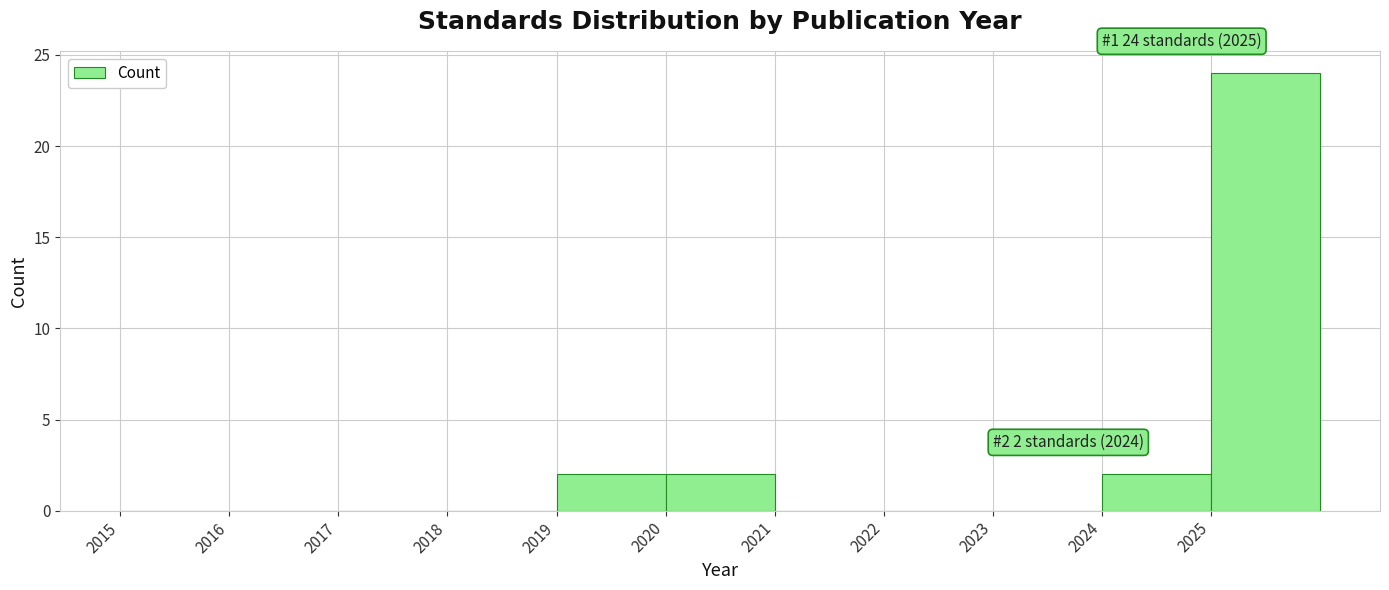

Over which range of the x-axis is the bar tallest?

2025 to 2026